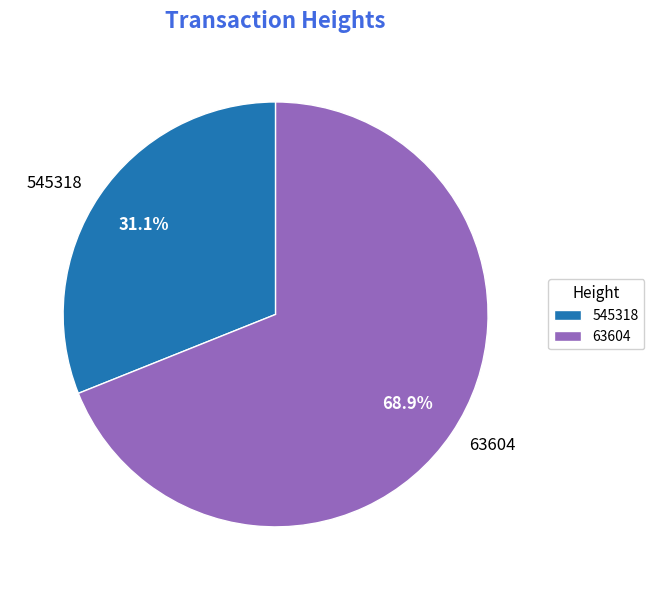

What is the majority slice?

63604